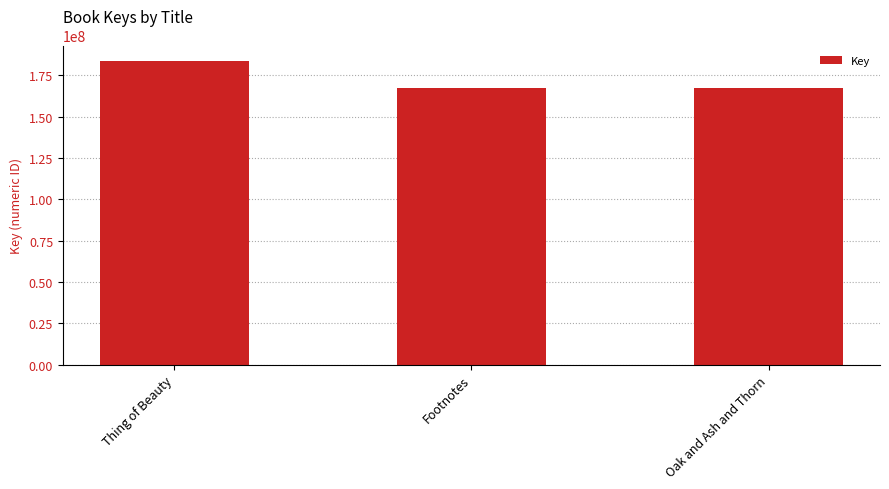

What position from the right is Thing of Beauty?

3